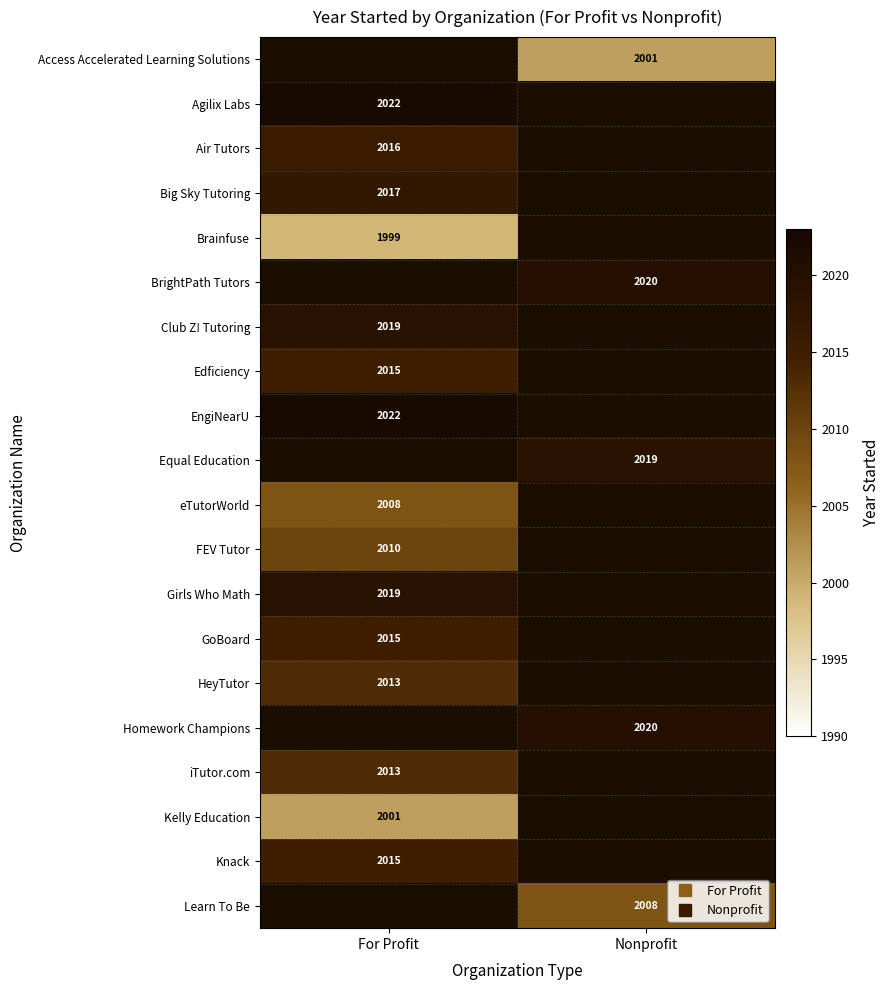

Rank the categories by Club Z! Tutoring value from highest to lowest.

For Profit, Nonprofit